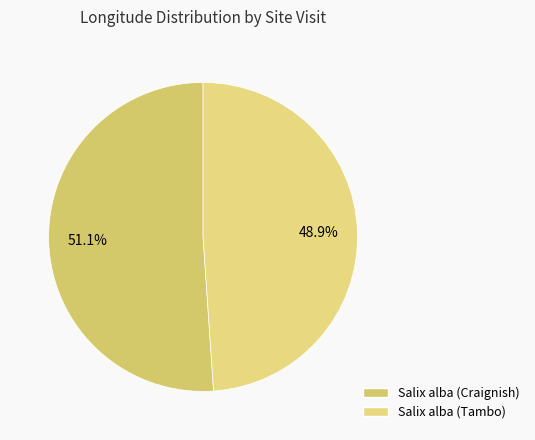

To the nearest percent, what is the difference between the largest and smallest slice percentages?

2%